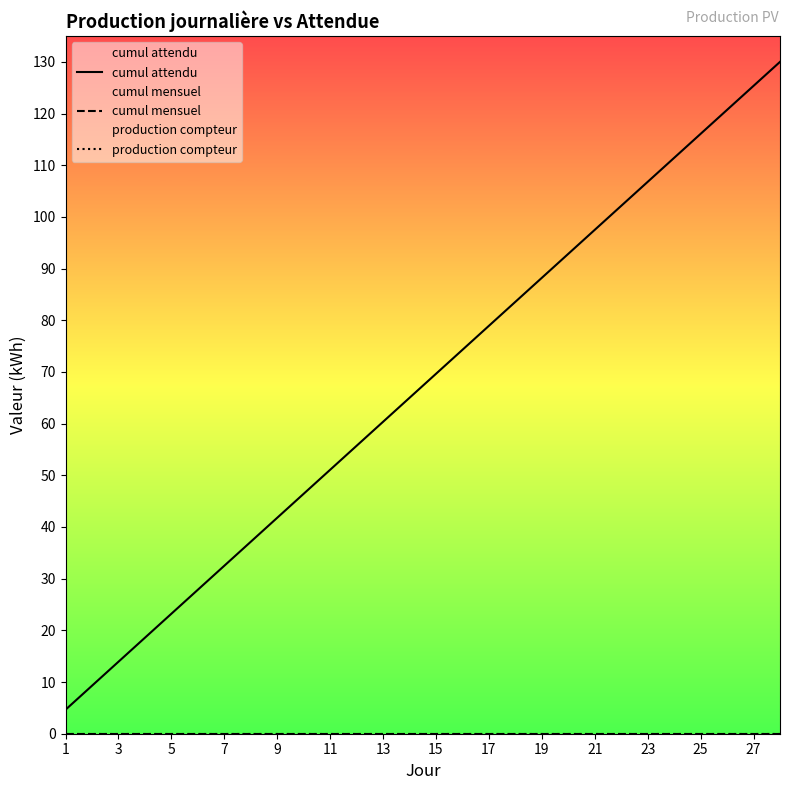

What is the sum of the cumul attendu values at 25 and 23?

222.9